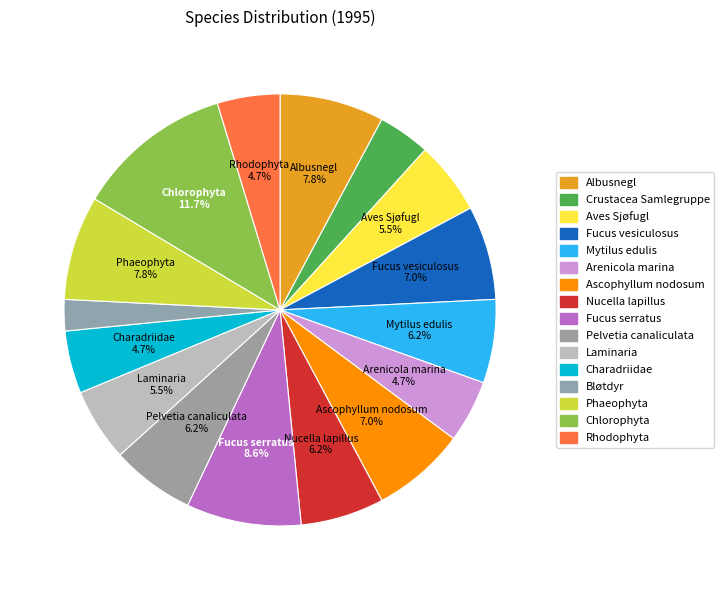

Does Rhodophyta represent more than half of the total?

No